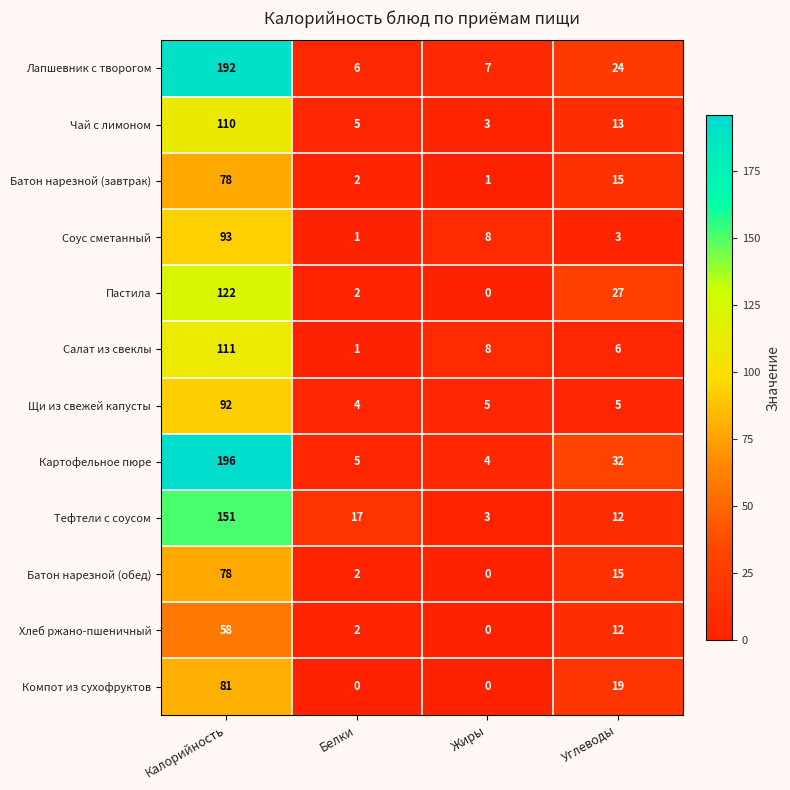

The value of Тефтели с соусом at Белки is 17. True or false?

True